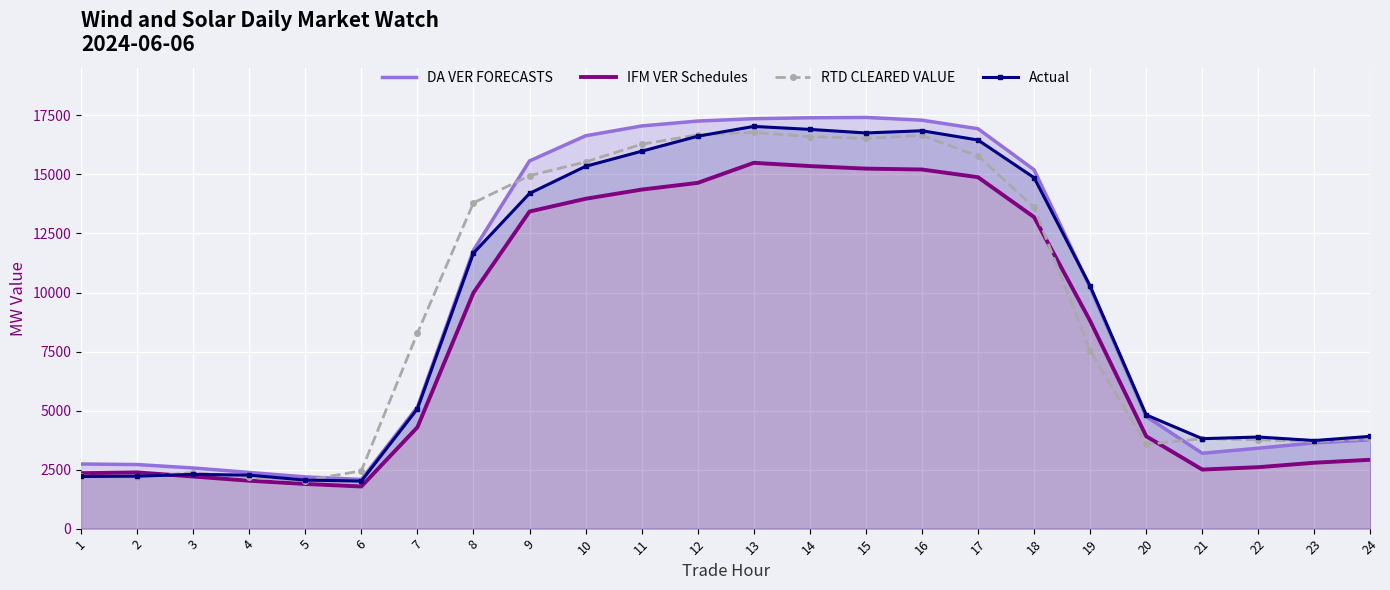

True or false: RTD CLEARED VALUE has more than 0 interior local peaks.

True